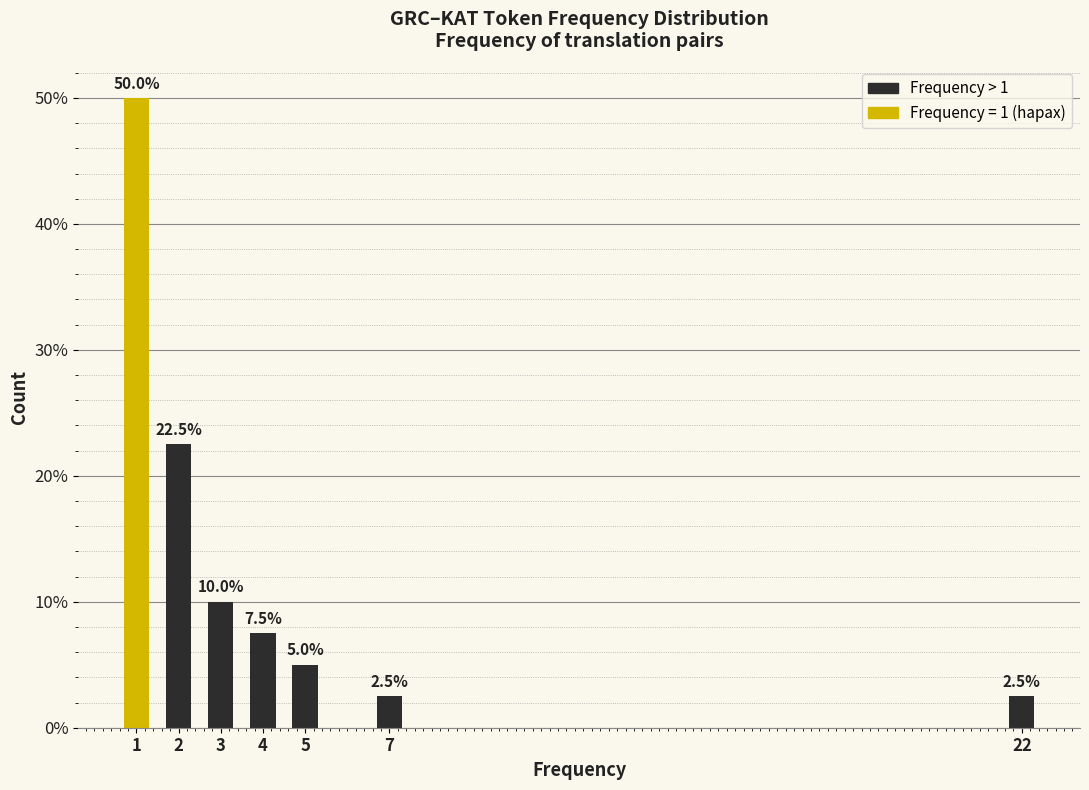

Reading left to right, what are all the values shown in this chart?

1=50.0	2=22.5	3=10.0	4=7.5	5=5.0	7=2.5	22=2.5